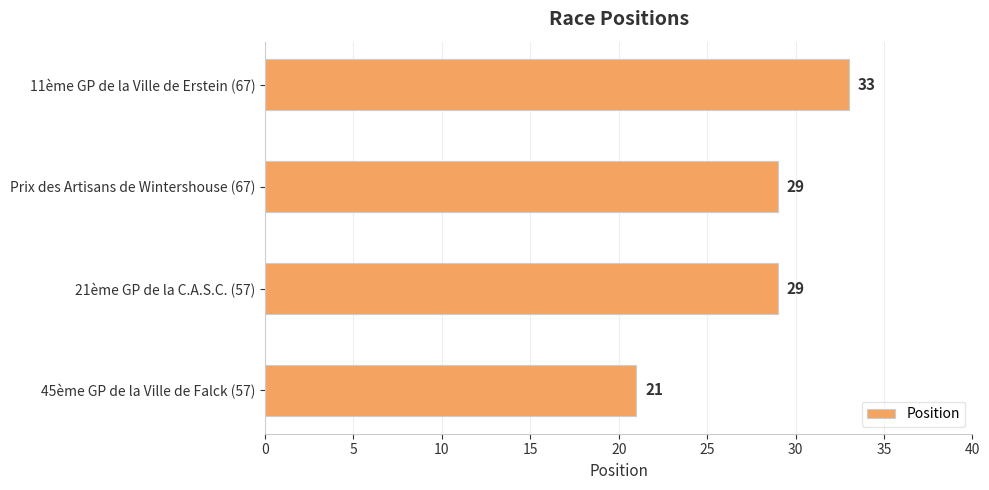

True or false: the data shows 33 at 11ème GP de la Ville de Erstein (67).

True